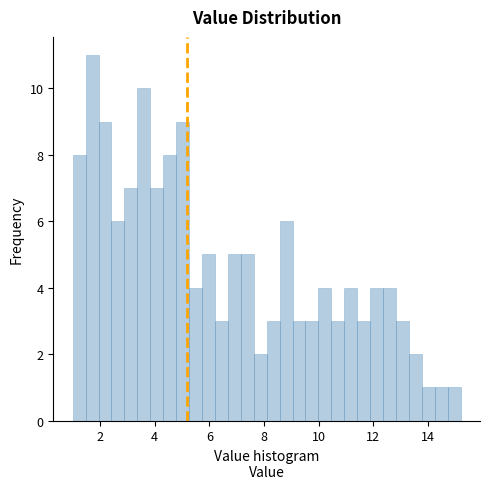

Read against the x-axis, roughly where is the centre of the tallest bar?

1.8